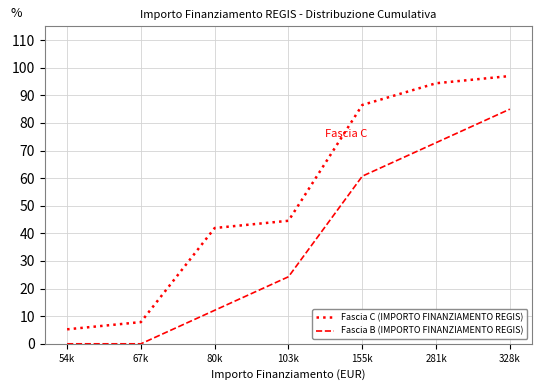

Which label corresponds to the largest value in the chart?

328k